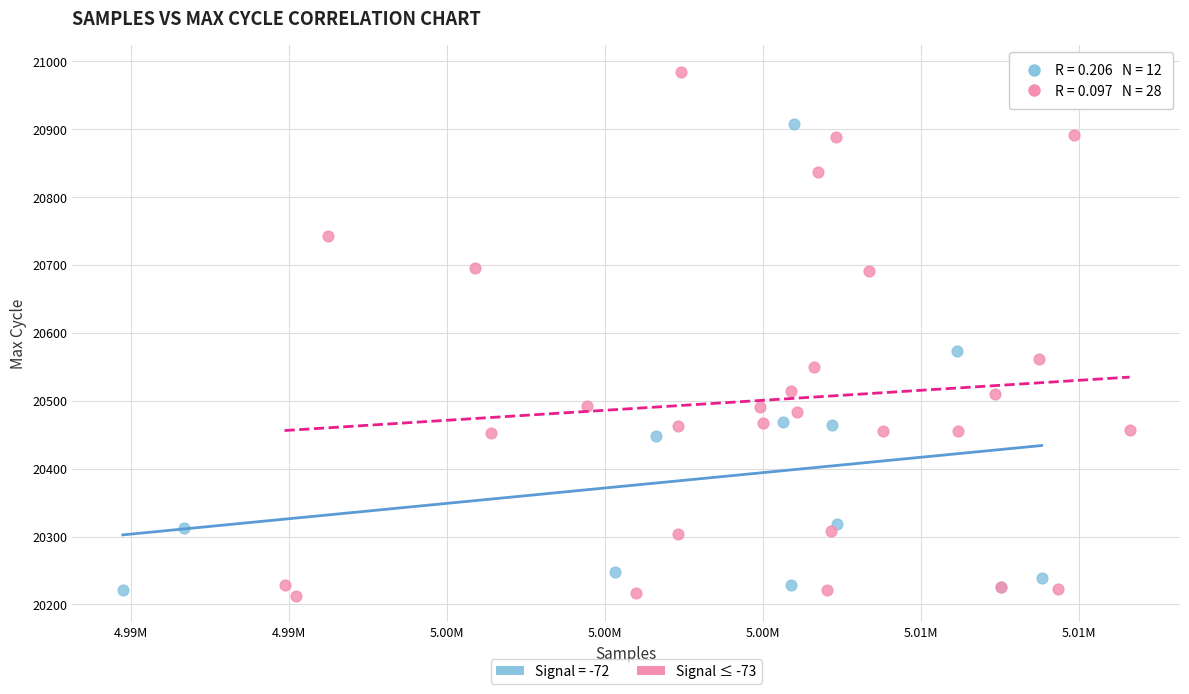

Which series contains the highest Y value?

Signal ≤ -73